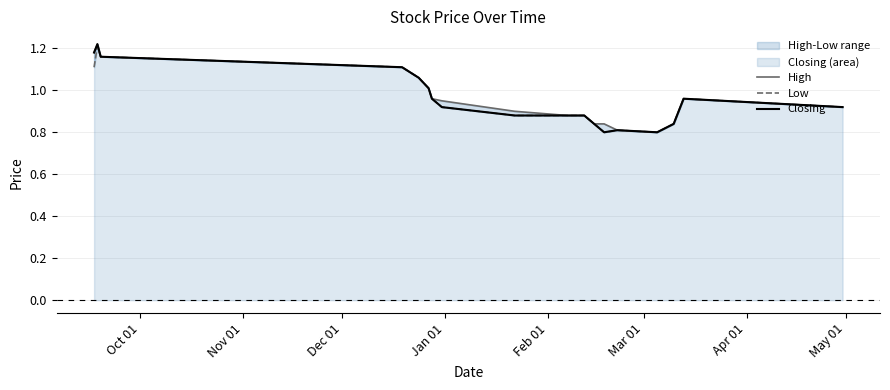

The value of Low at 9 is 0.2. True or false?

False